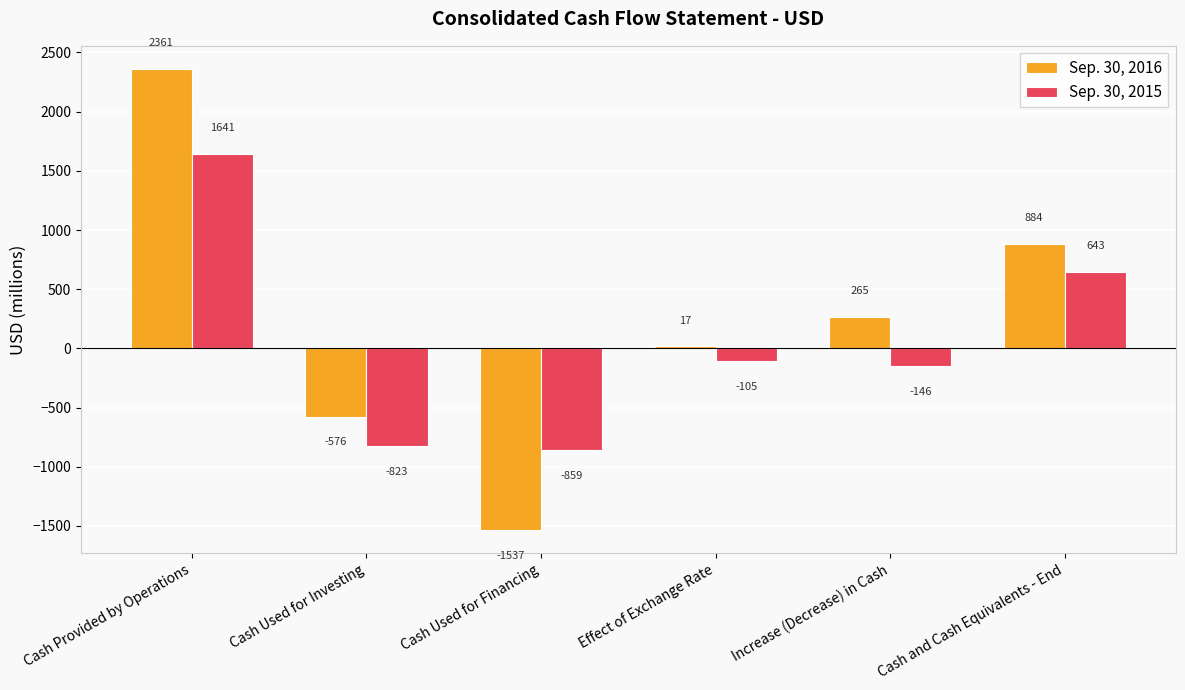

Which category has the lowest value across all series?

Cash Used for Financing